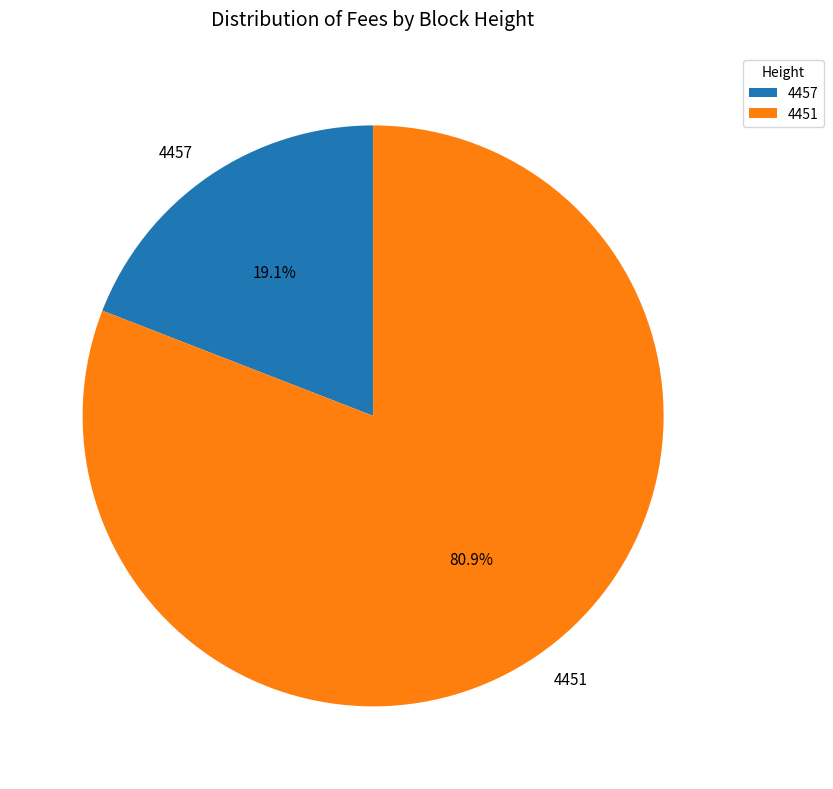

How many segments does this pie chart have?

2